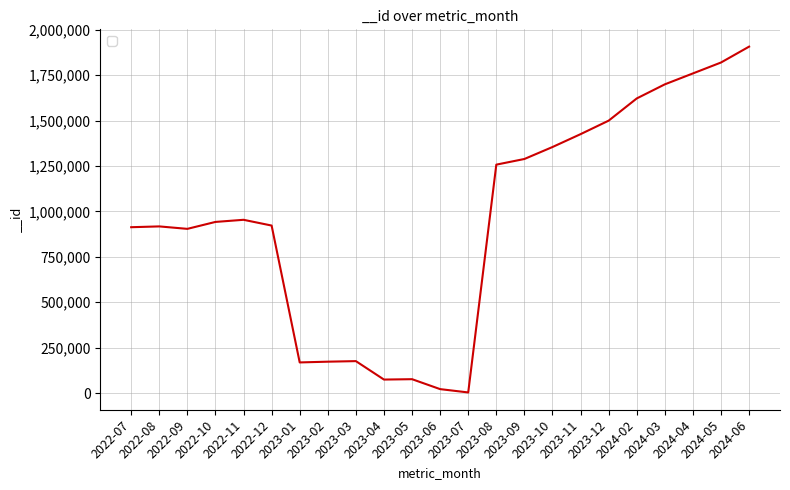

What is the difference between the maximum and minimum values?

1904228